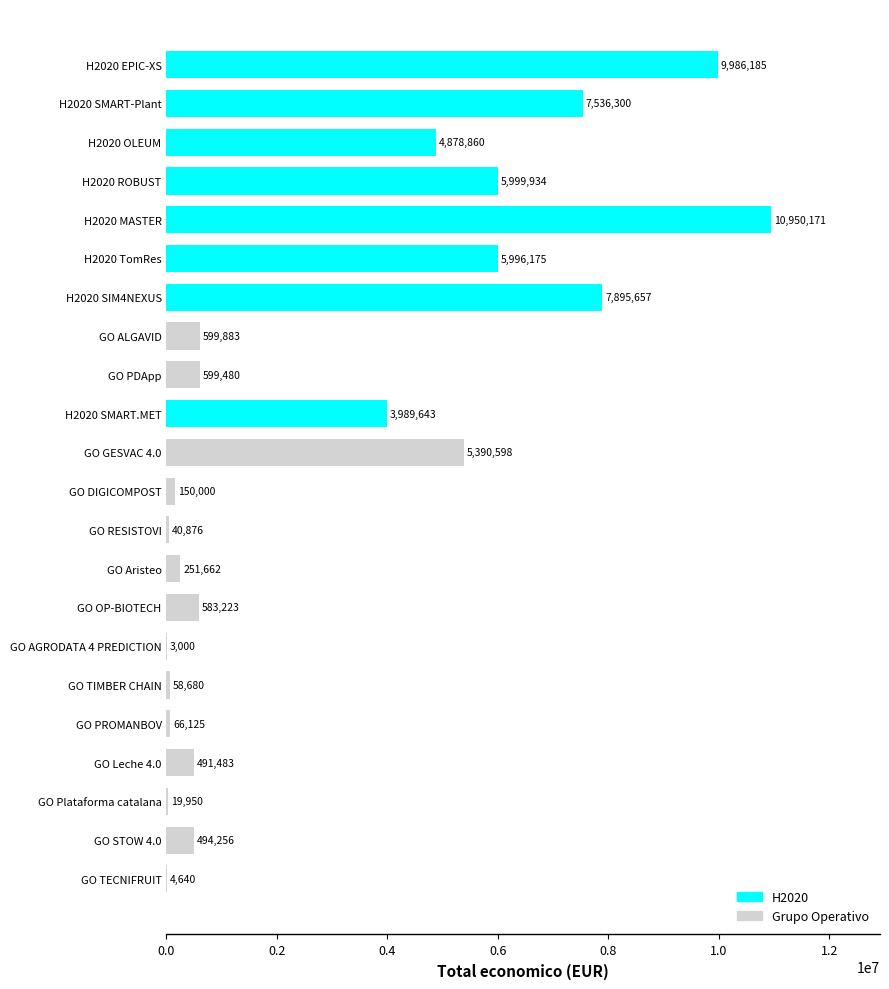

At which label is the value closest to 5476585?

GO GESVAC 4.0